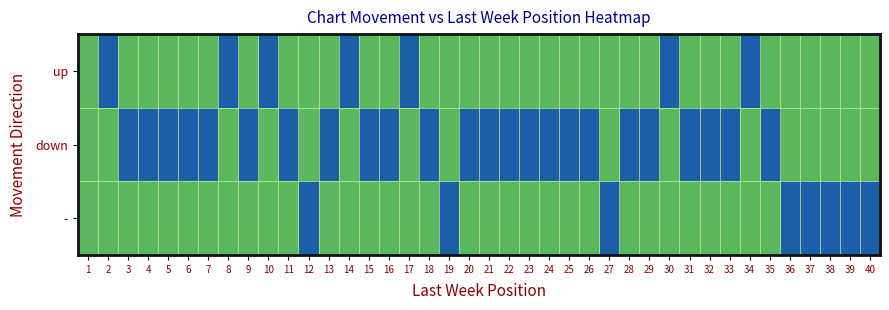

Which has a higher value, 6 or 17?

17